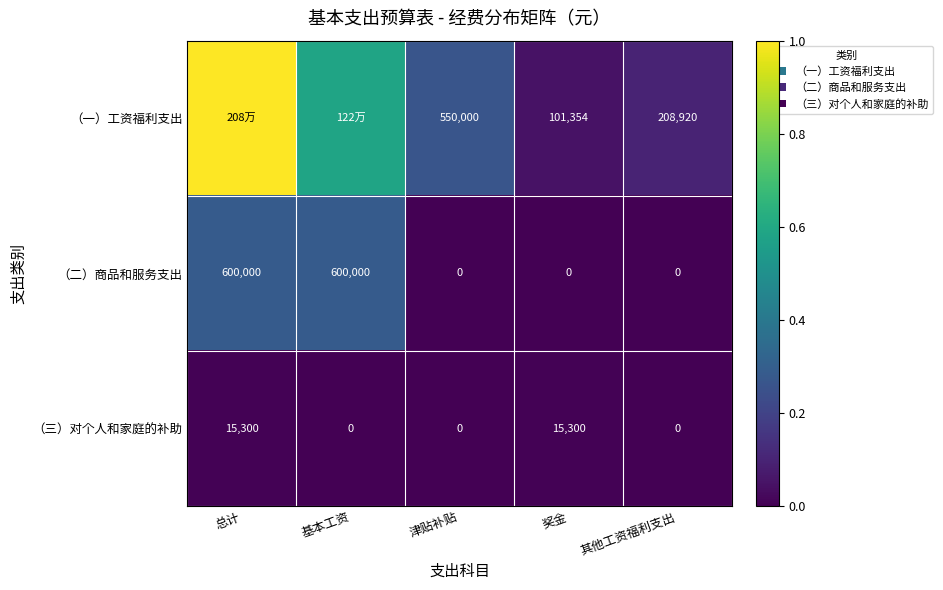

How many distinct data groups are displayed?

3